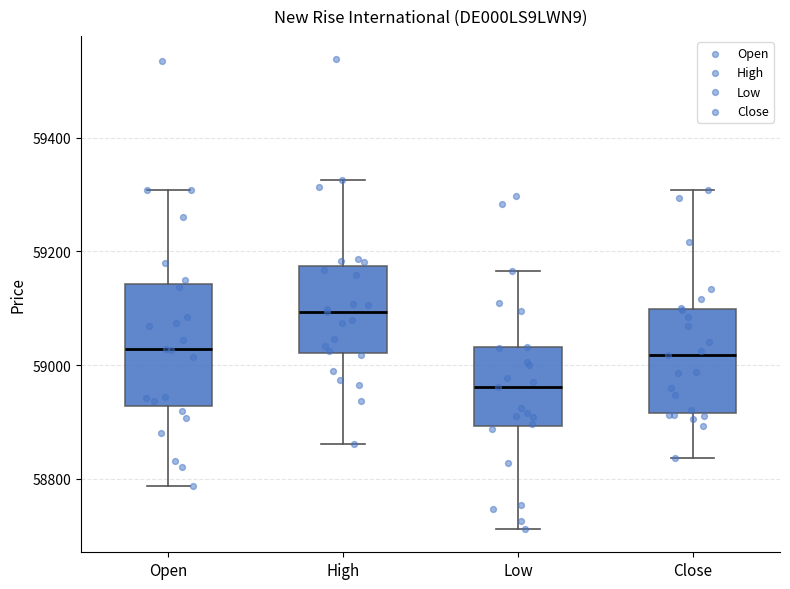

Which box has the highest median line?

High